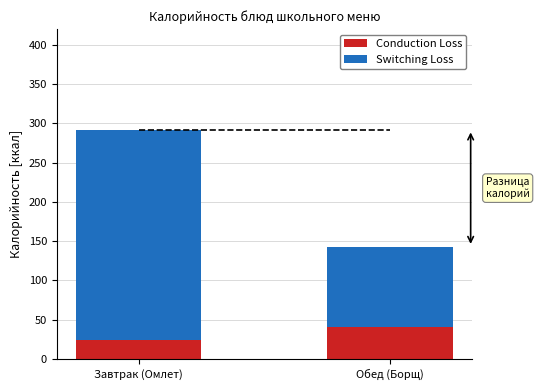

At which category is the sum across all series the highest?

Завтрак (Омлет)